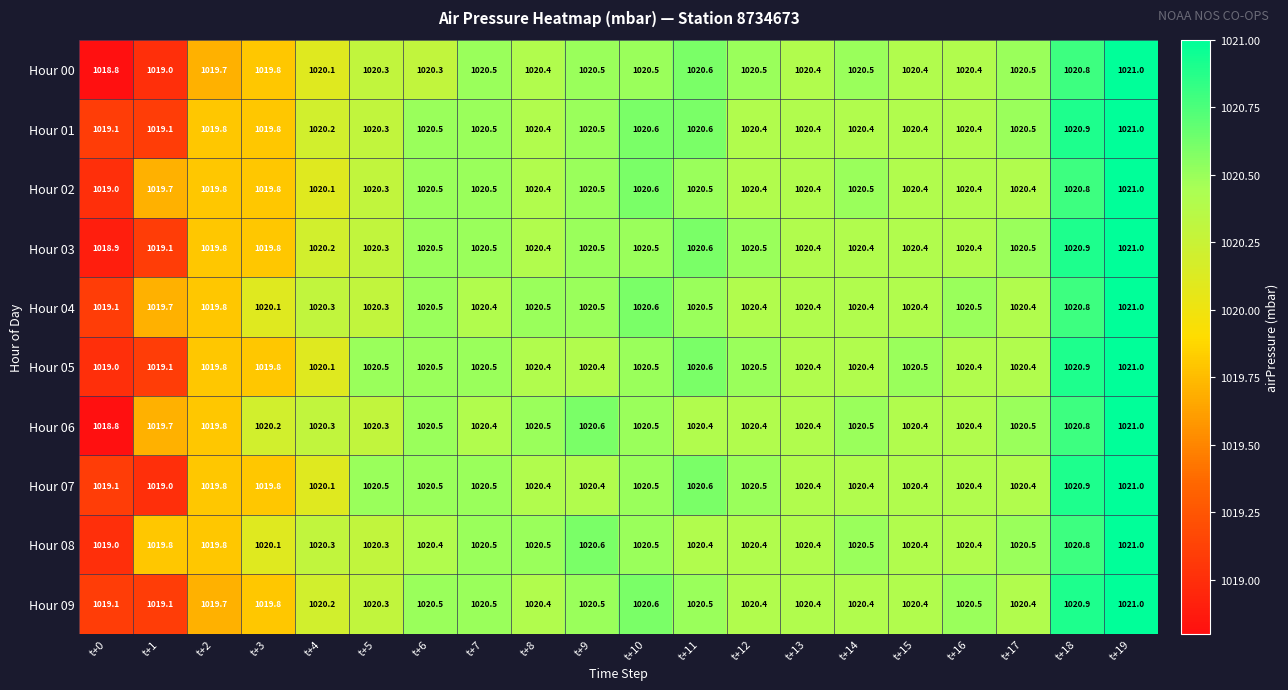

Is the value of Hour 02 at t+3 greater than the value of Hour 08 at t+15?

No